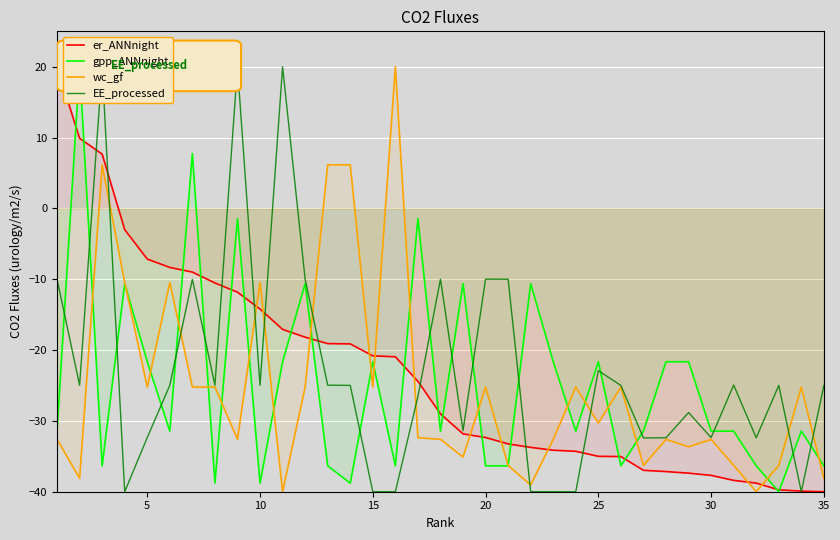

Which series ends up on top after the final intersection of er_ANNnight and wc_gf?

wc_gf